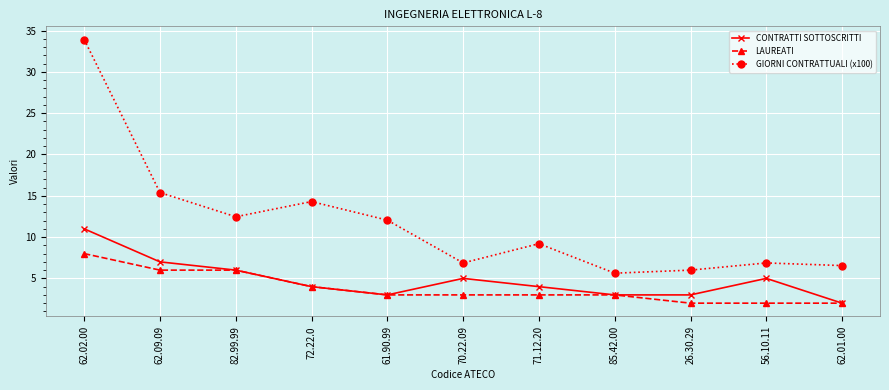

Is it true that LAUREATI equals 2.0 at 56.10.11?

True